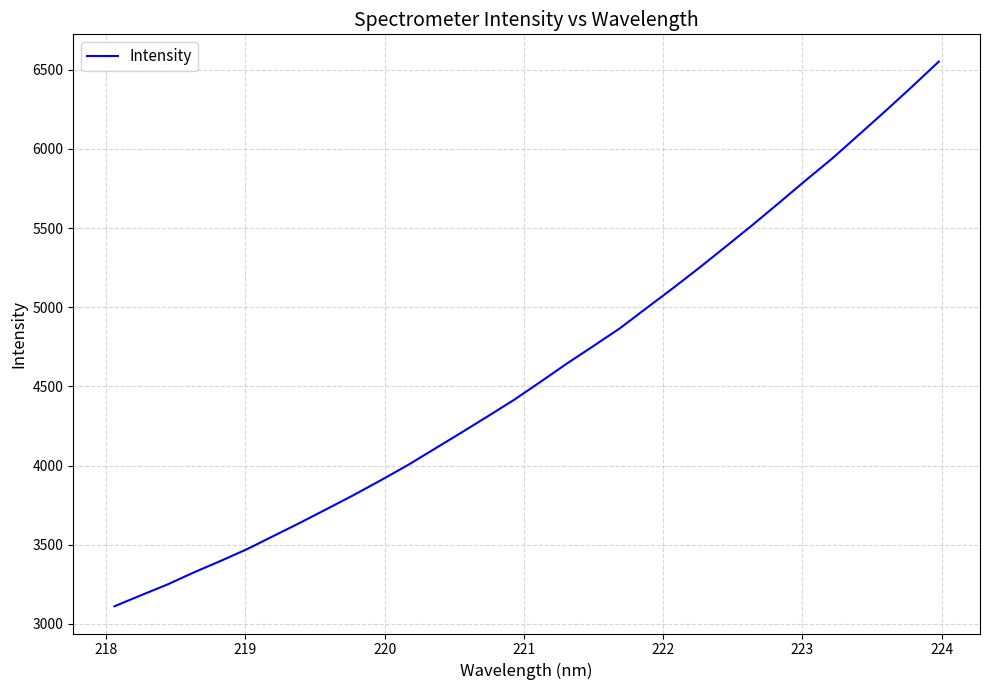

What is the difference between the maximum and minimum values?

3441.1